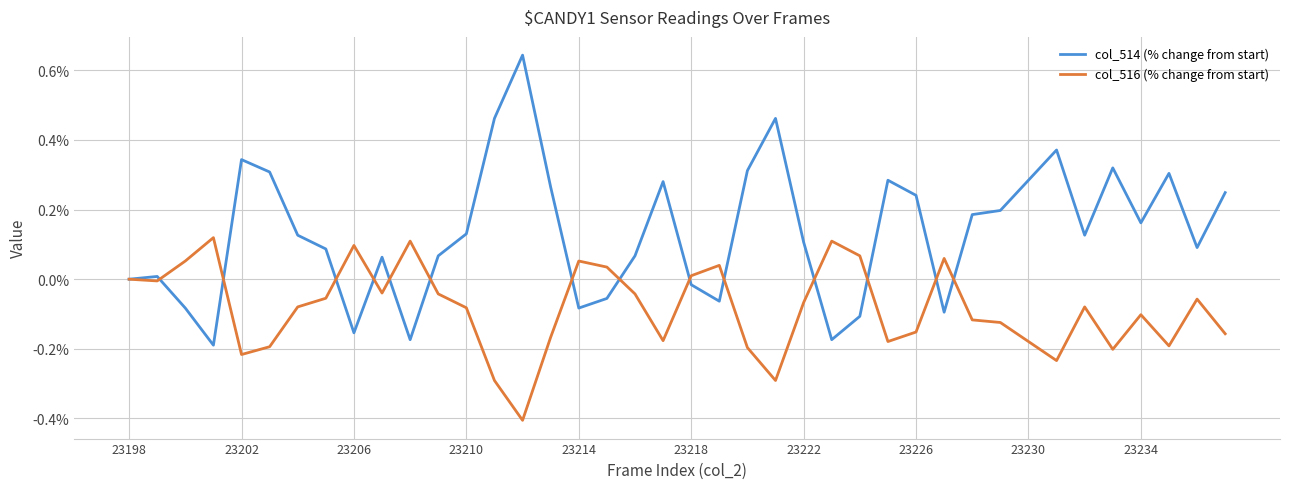

What is the minimum value for col_516 (% change from start)?

-0.4